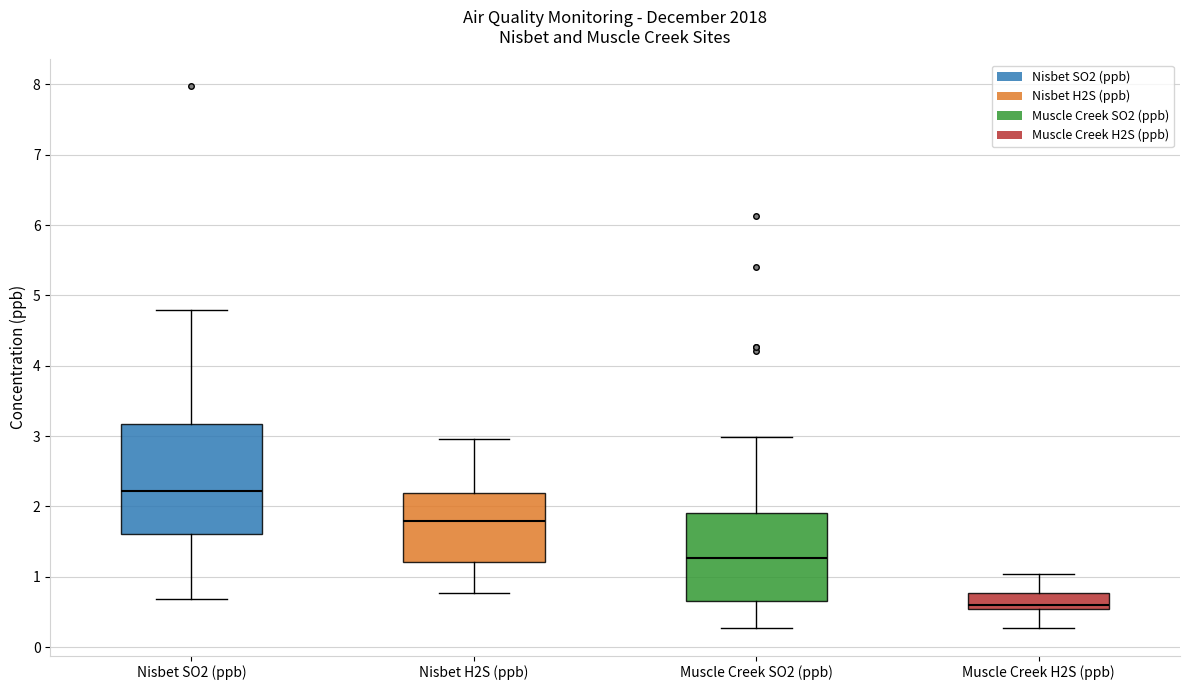

Reading left to right, transcribe this box plot: for each box, give where its median line is, the range the box spans, and where its two whiskers end, as read against the y-axis. The values are not printed on the chart, so give them approximately, as read against the axis.

Nisbet SO2 (ppb): median 2.2, box 1.6 to 3.2, whiskers 0.7 to 4.8
Nisbet H2S (ppb): median 1.8, box 1.2 to 2.2, whiskers 0.8 to 3.0
Muscle Creek SO2 (ppb): median 1.3, box 0.7 to 1.9, whiskers 0.3 to 3.0
Muscle Creek H2S (ppb): median 0.6, box 0.5 to 0.8, whiskers 0.3 to 1.0